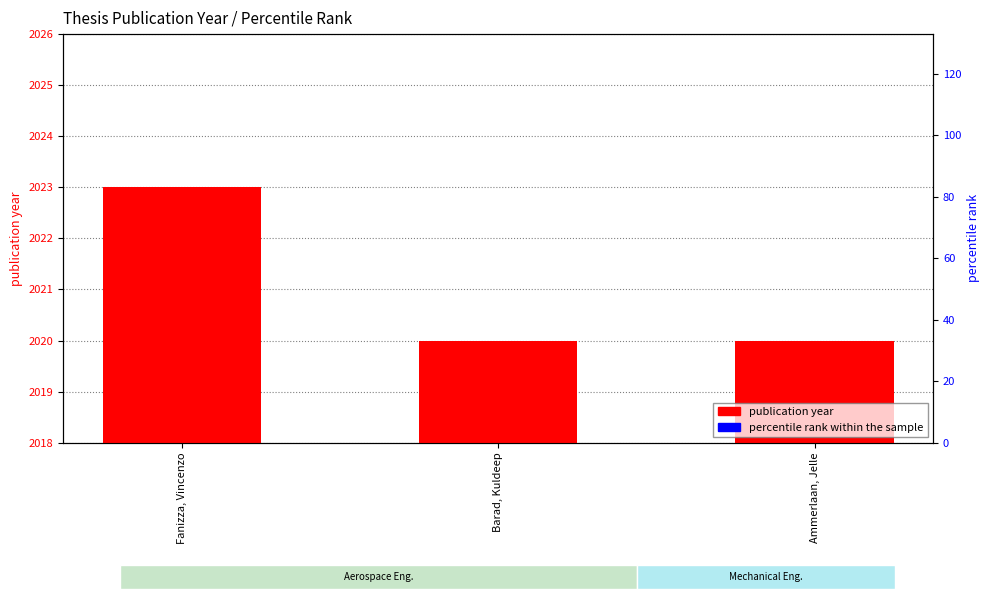

At how many categories does at least one series exceed 1106?

3